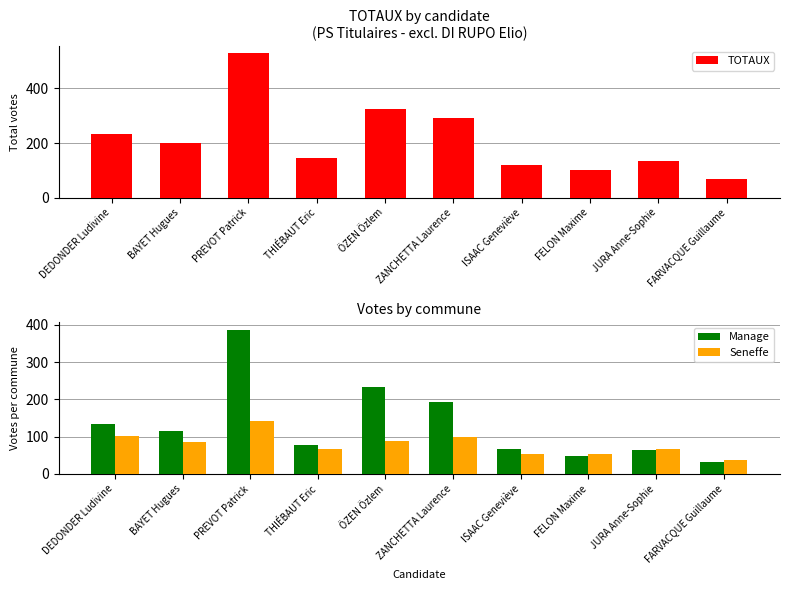

Which category has the lowest value in the TOTAUX series?

FARVACQUE Guillaume